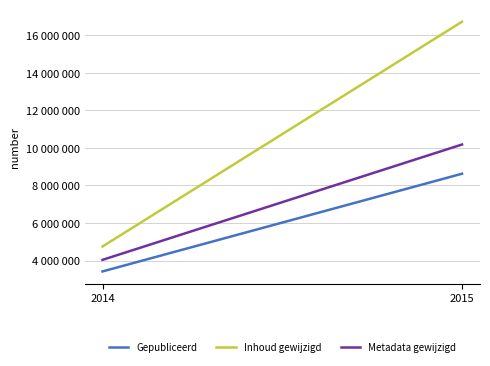

Does the chart display data point markers on the line(s)?

No